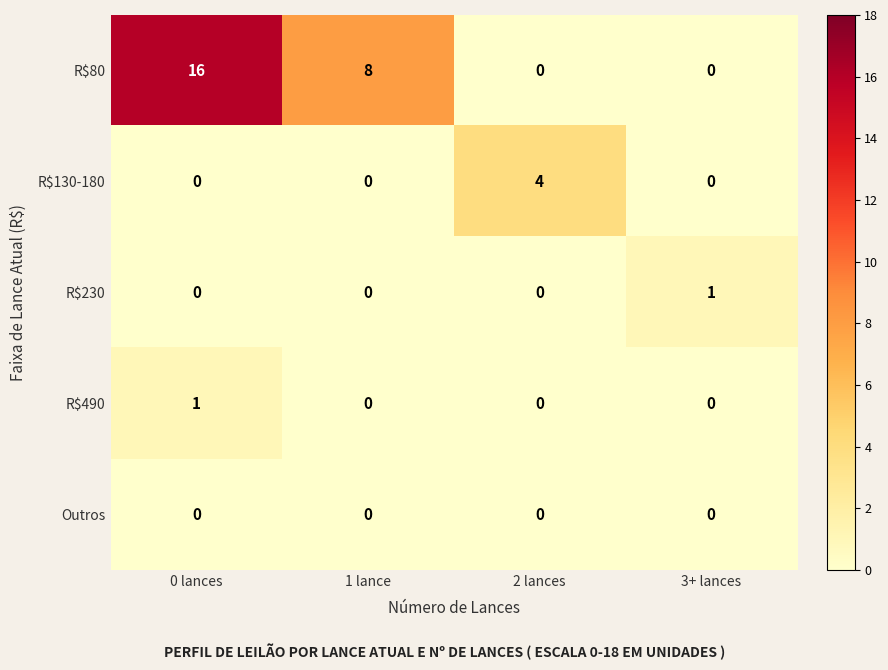

Is the value of Outros at 3+ lances greater than the value of R$80 at 1 lance?

No